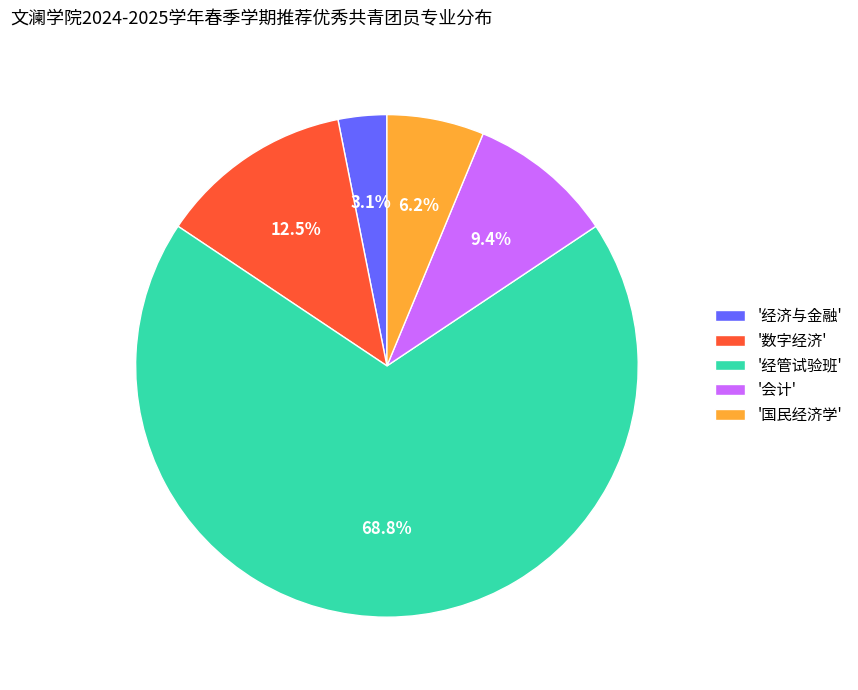

To the nearest percent, what is the average slice percentage?

20%